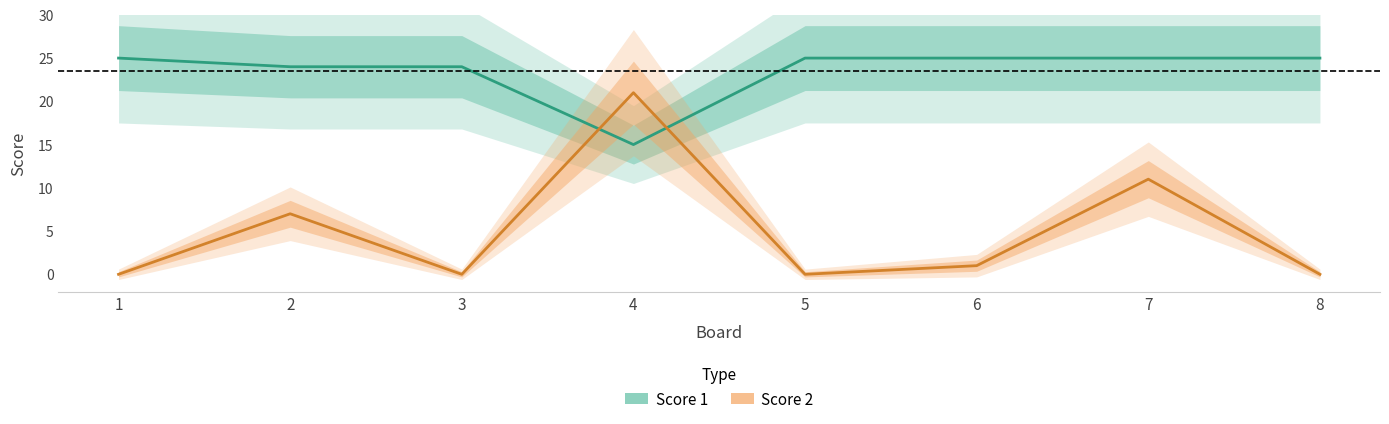

How many data points in Score 1 are less than 25?

3